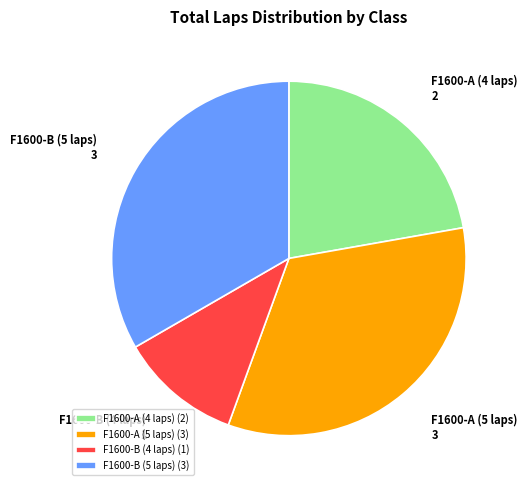

Between F1600-A (4 laps) and F1600-A (5 laps), which is larger?

F1600-A (5 laps)